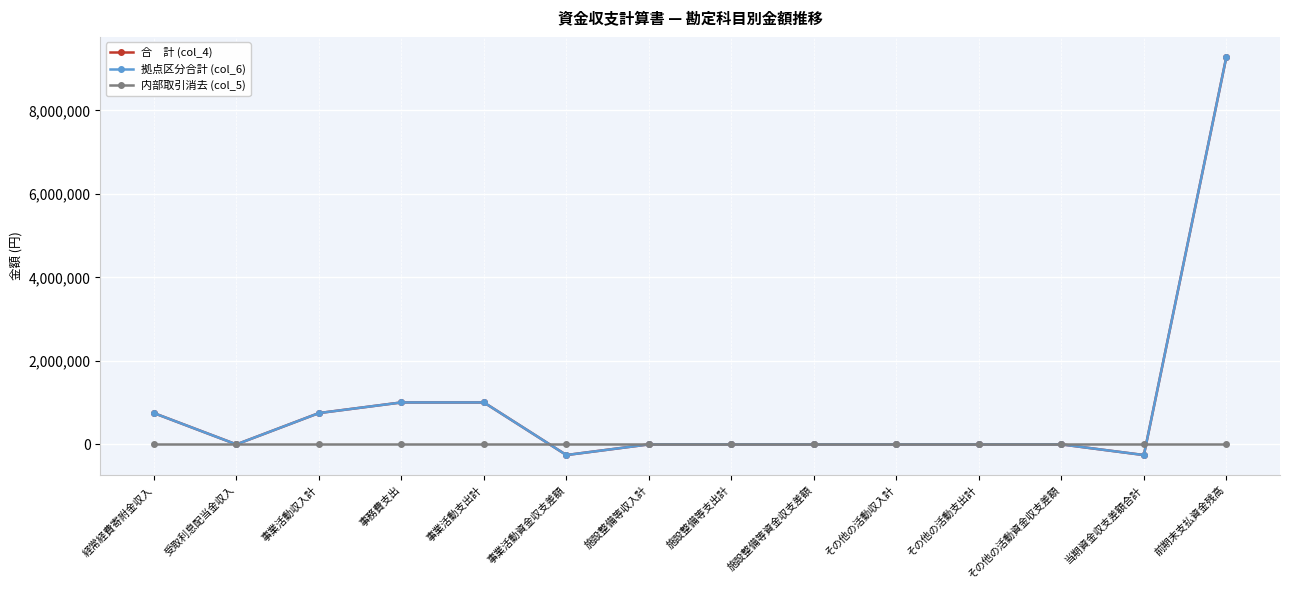

Does the chart display data point markers on the line(s)?

Yes